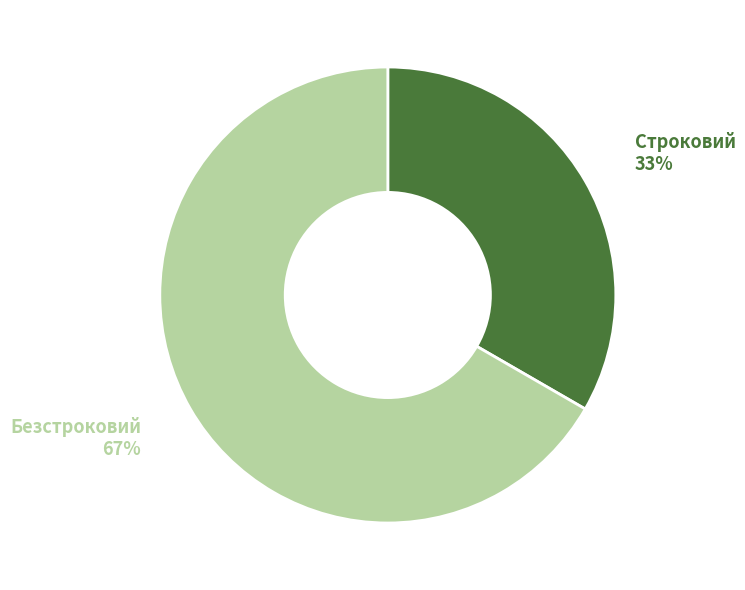

To the nearest percent, what is the average slice percentage?

50%